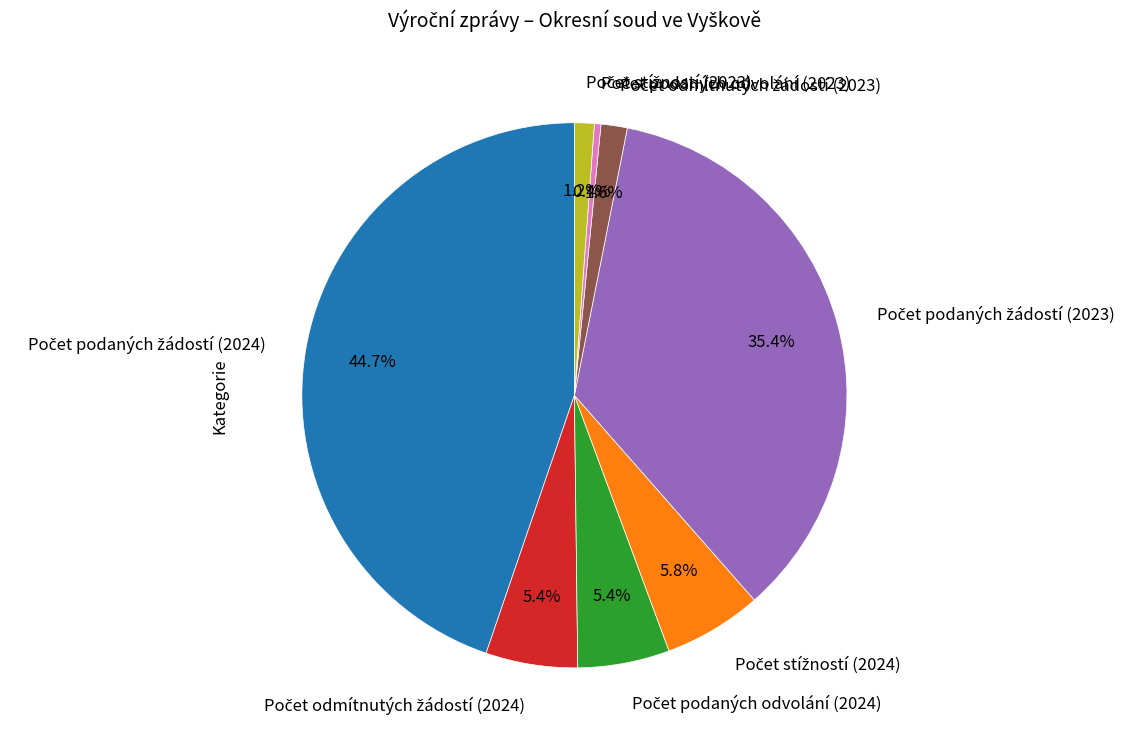

Is there a majority slice in this chart?

No